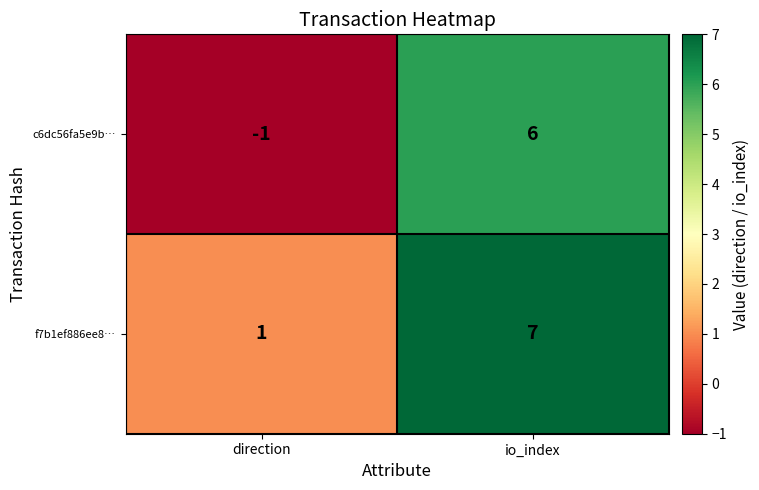

Which series has the largest range (max minus min)?

c6dc56fa5e9b…